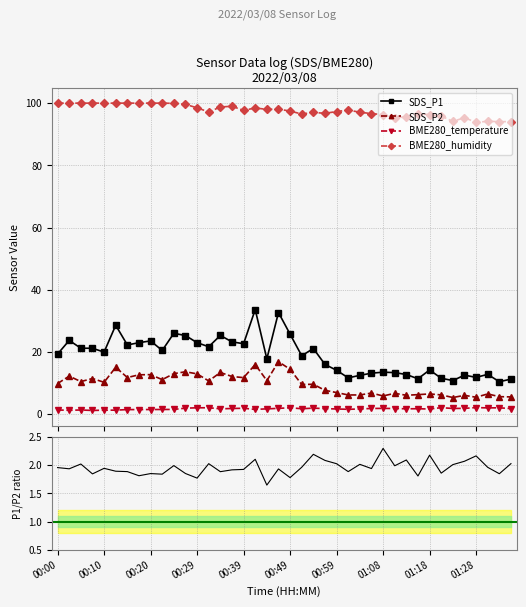

In SDS_P2, how many points are lower than both neighbors (excluding endpoints)?

12